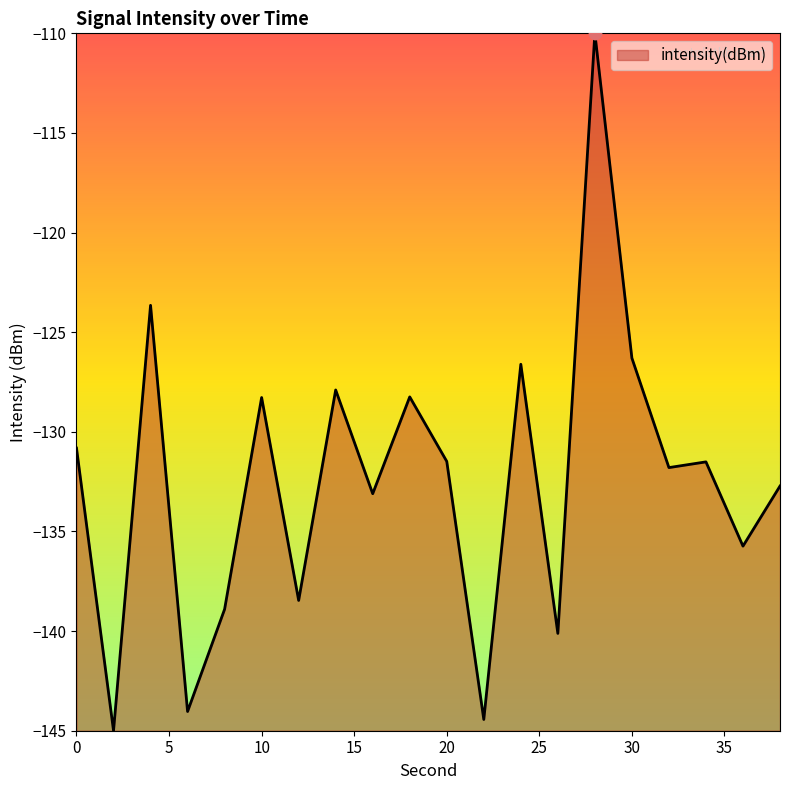

What is the difference between the maximum and minimum values?

35.0